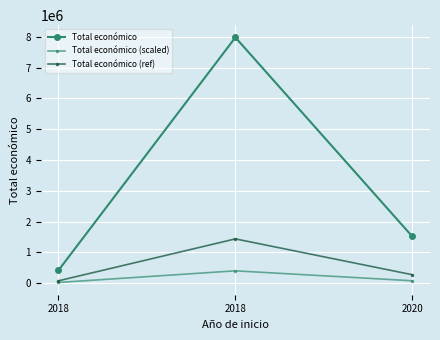

What is the average value of the Total económico (scaled) series?

165094.0